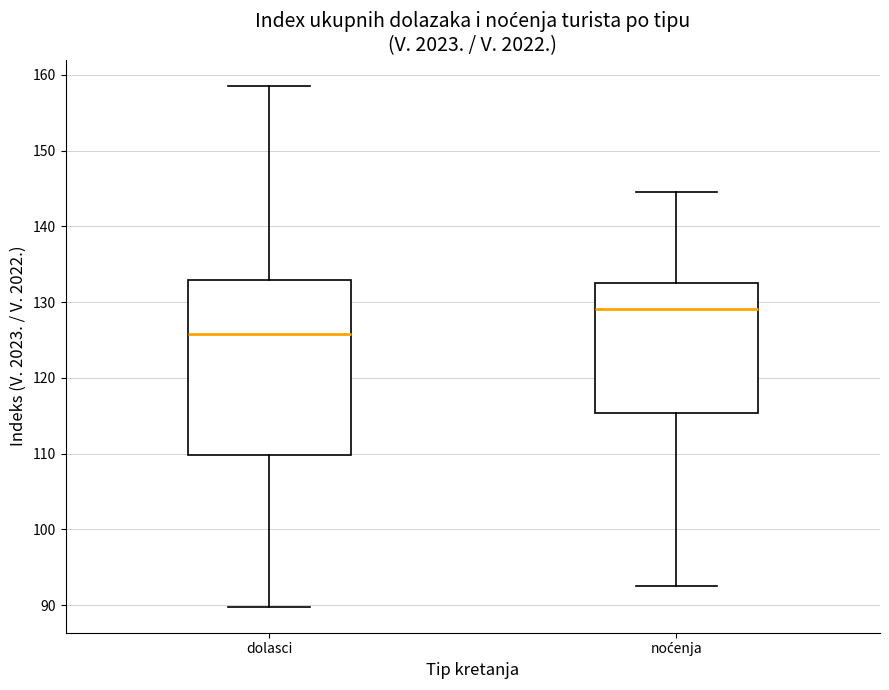

Where does the lower whisker of the box for dolasci end on the y-axis? The values are not printed on the chart, so give them approximately, as read against the axis.

90